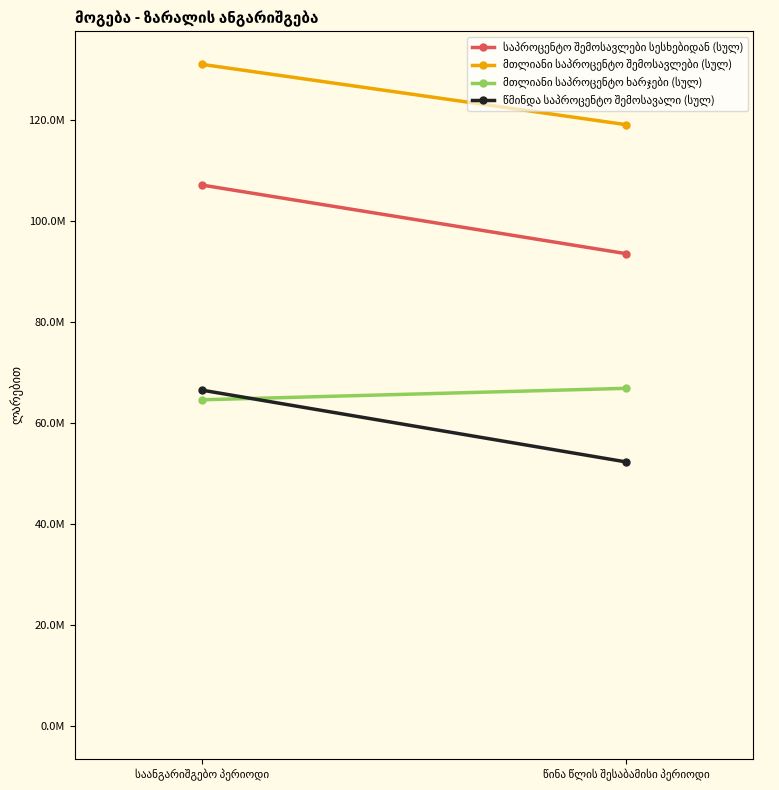

Where is საპროცენტო შემოსავლები სესხებიდან (სულ) nearest to the value 100290238?

წინა წლის შესაბამისი პერიოდი